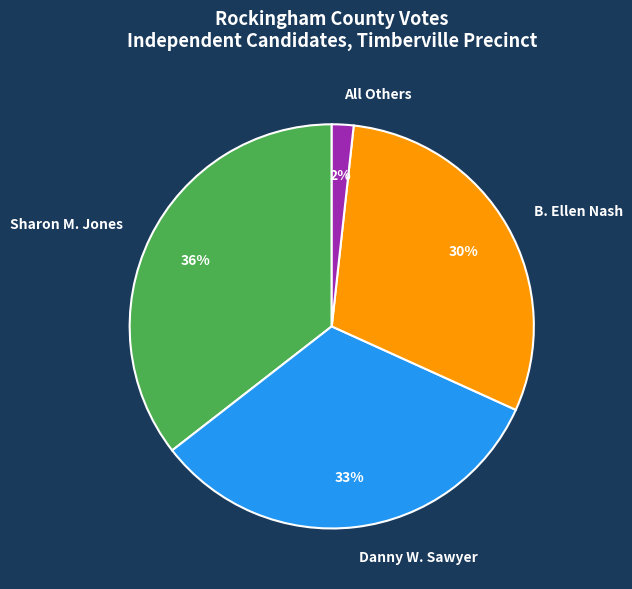

To the nearest percent, what portion does All Others represent?

2%